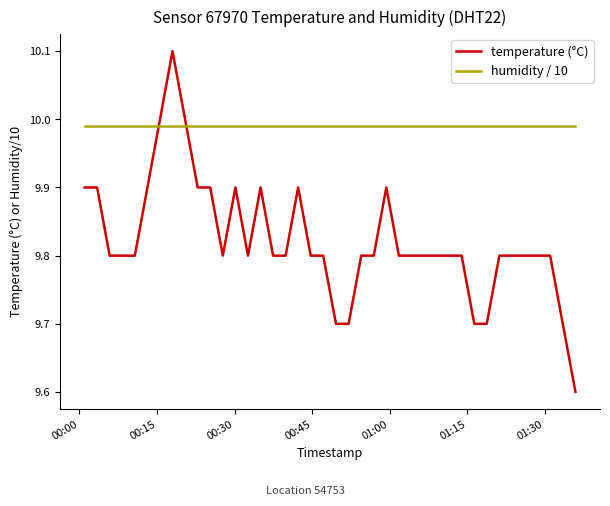

Which series has the largest range (max minus min)?

temperature (°C)